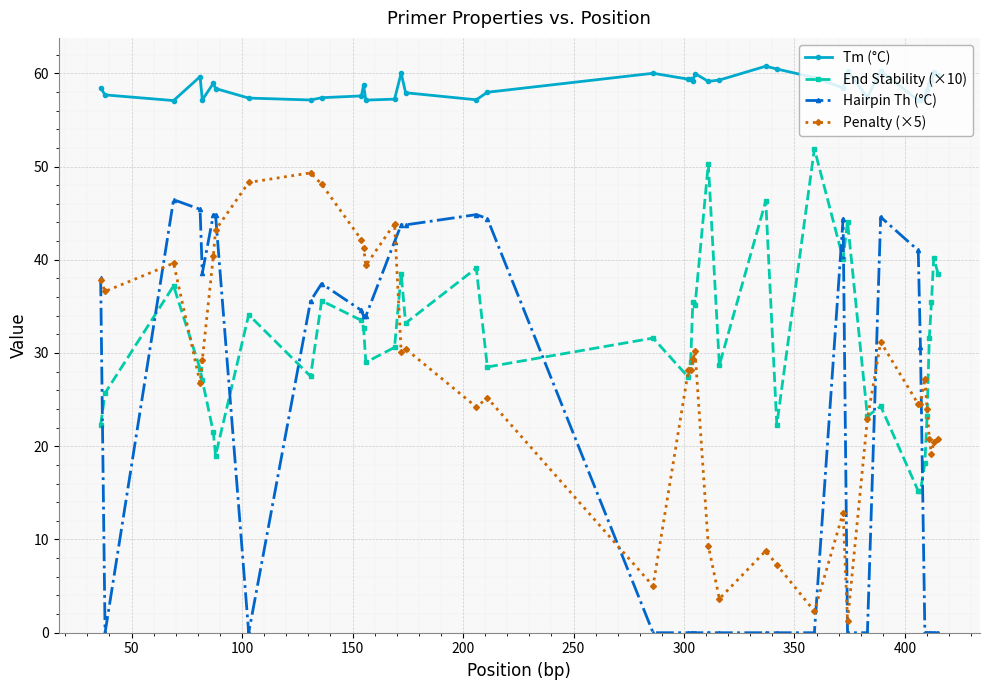

True or false: Penalty (×5) and Tm (°C) intersect in this chart.

False